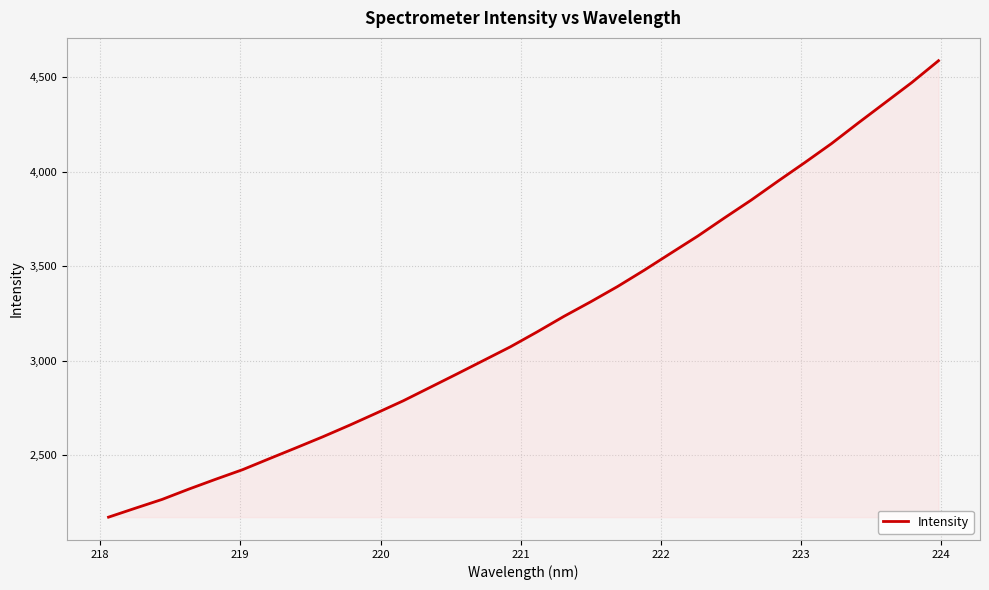

What is the minimum value shown in the chart?

2173.7